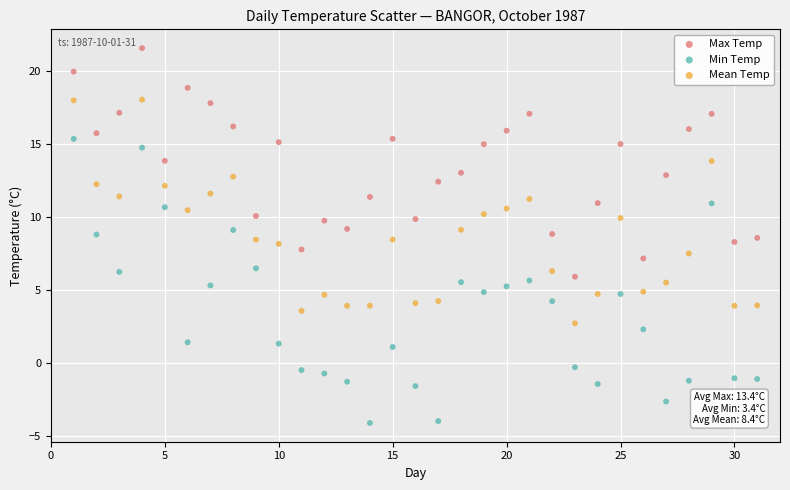

Across all data points, what is the range of Y values (max minus min)?

25.7